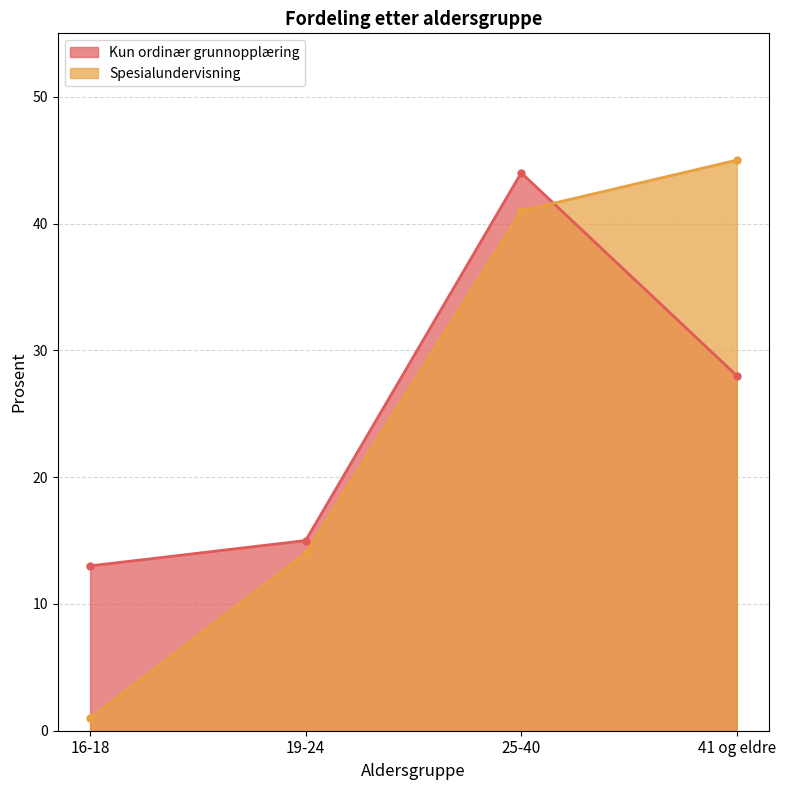

What is the difference between the maximum and minimum values in the Spesialundervisning series?

44